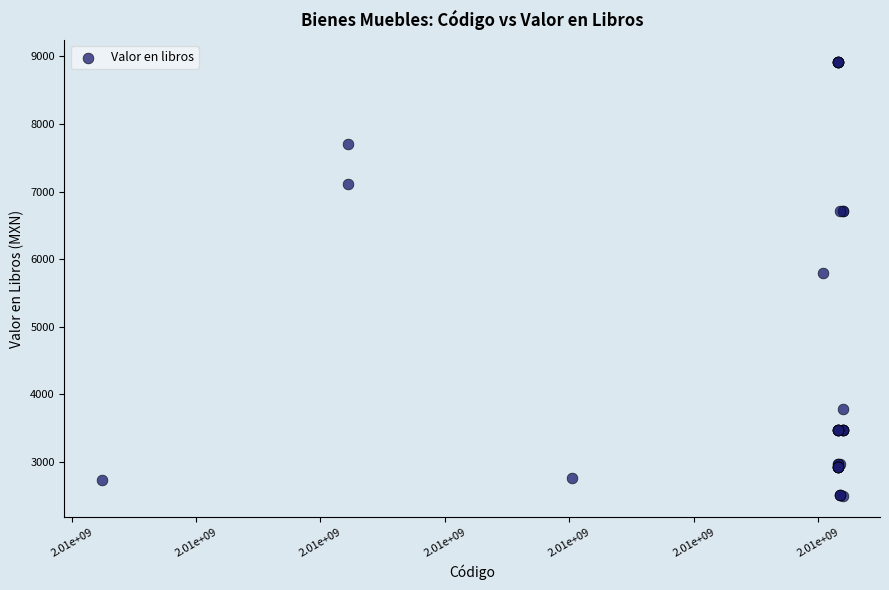

What Y value in the scatter plot is closest to 5710?

5800.0